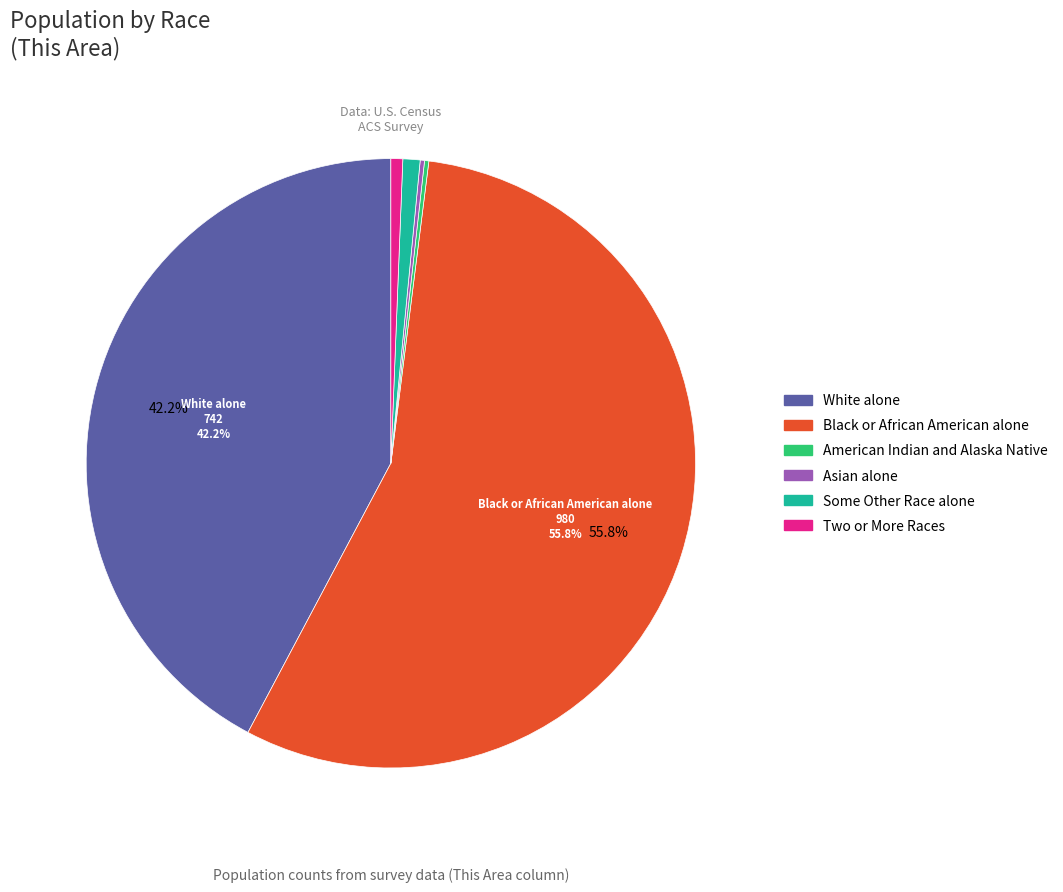

To the nearest percent, what portion does Black or African American alone represent?

56%